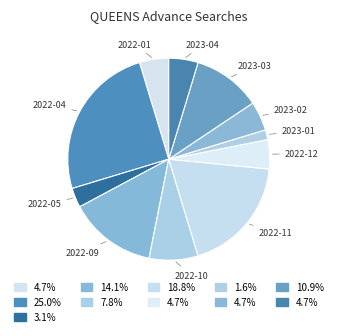

Count the number of slices in the pie.

11